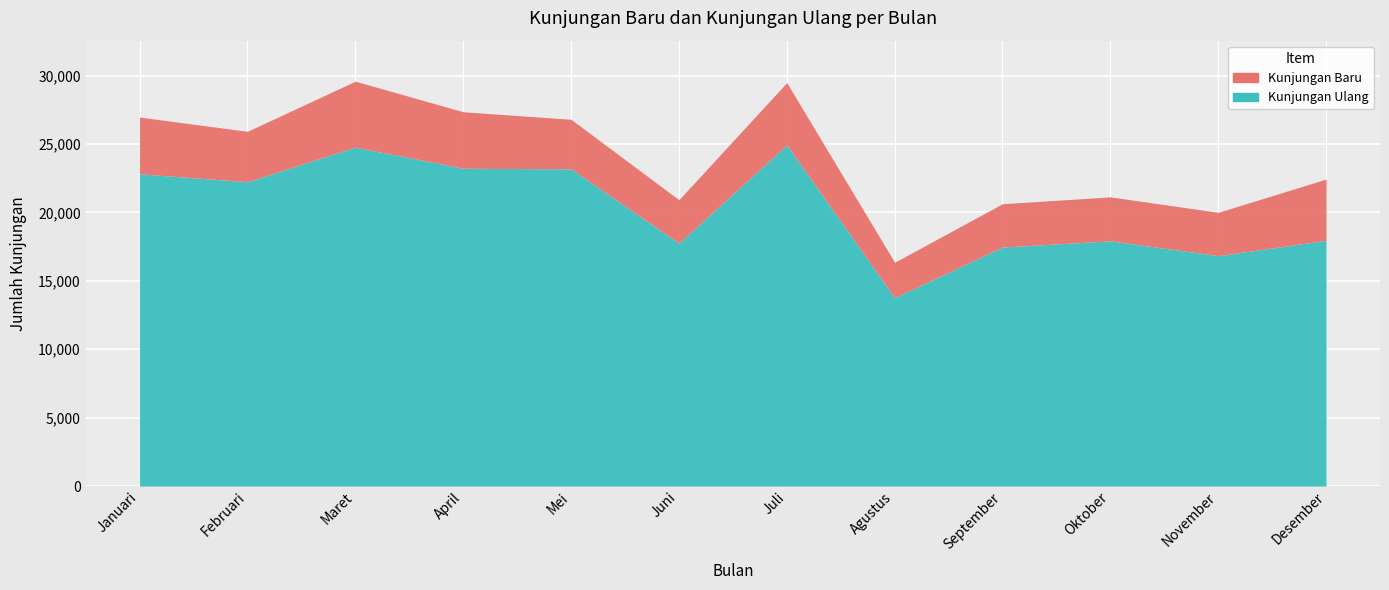

Reading left to right, what are all the values shown in this chart?

Kunjungan Baru: Januari=4146	Februari=3685	Maret=4824	April=4132	Mei=3623	Juni=3171	Juli=4559	Agustus=2584	September=3169	Oktober=3214	November=3166	Desember=4481
Kunjungan Ulang: Januari=22829	Februari=22248	Maret=24777	April=23231	Mei=23190	Juni=17761	Juli=24937	Agustus=13777	September=17471	Oktober=17927	November=16845	Desember=17963